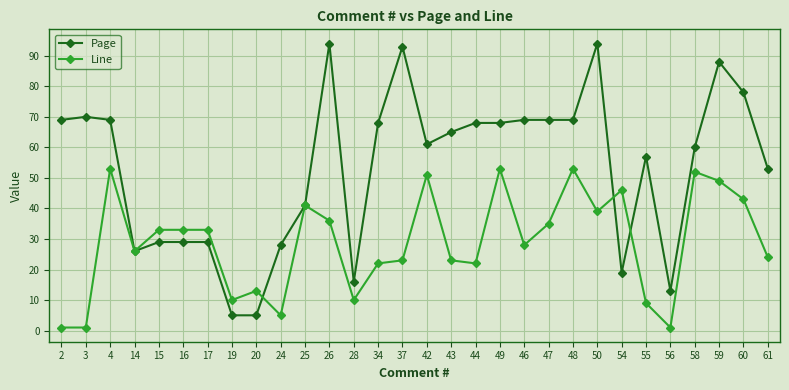

What is the maximum value for Line?

53